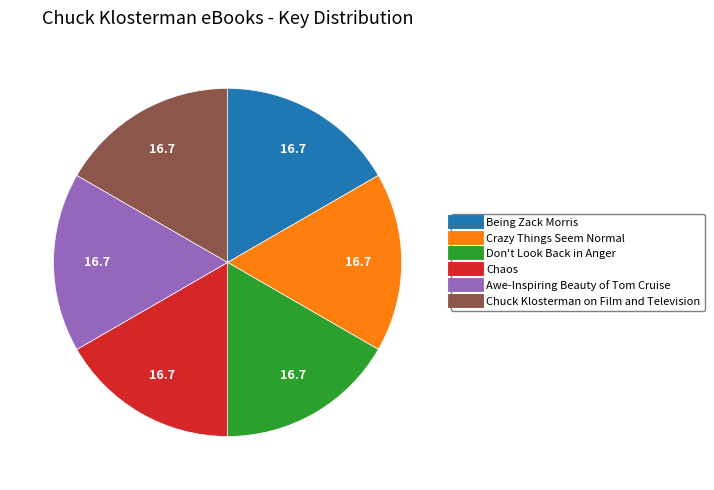

How many segments does this pie chart have?

6